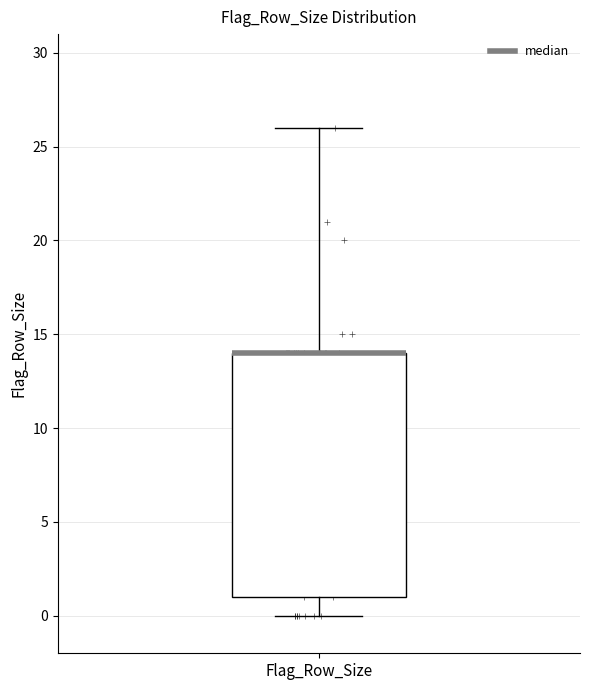

Transcribe this box plot: give where the median line is, the range the box spans, and where the two whiskers end, as read against the y-axis. The values are not printed on the chart, so give them approximately, as read against the axis.

median 14 (drawn on the box's upper edge), box 1 to 14, whiskers 0 to 26